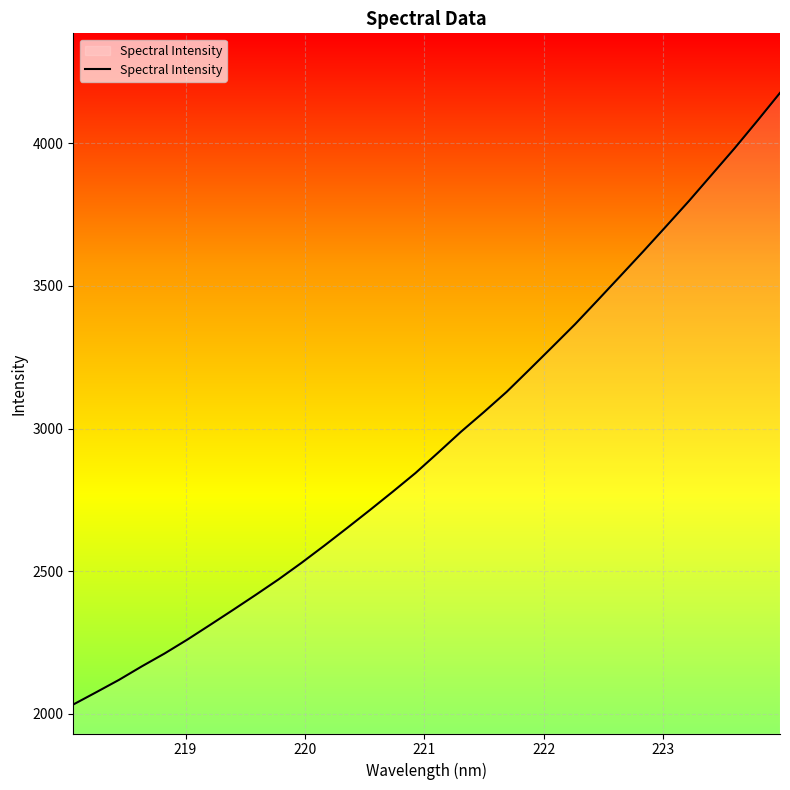

True or false: there are more than 1 points higher than both neighbors.

False